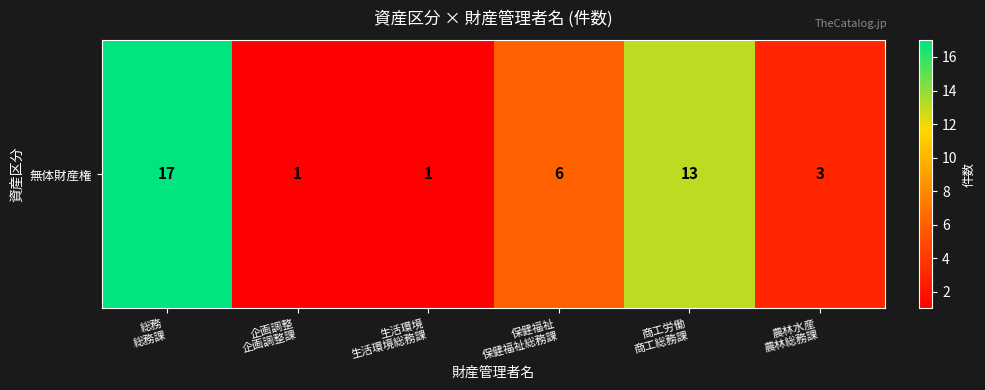

Reading left to right, list all the values displayed in this chart.

総務
総務課=17	企画調整
企画調整課=1	生活環境
生活環境総務課=1	保健福祉
保健福祉総務課=6	商工労働
商工総務課=13	農林水産
農林総務課=3